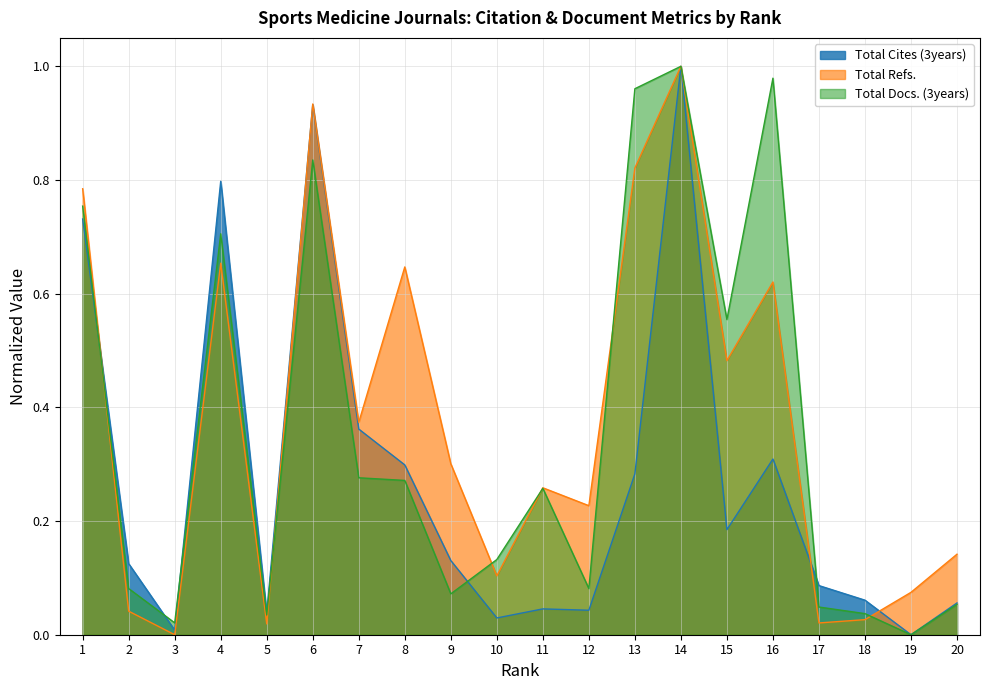

True or false: Total Docs. (3years) has a value of 0.0 at 18.

True